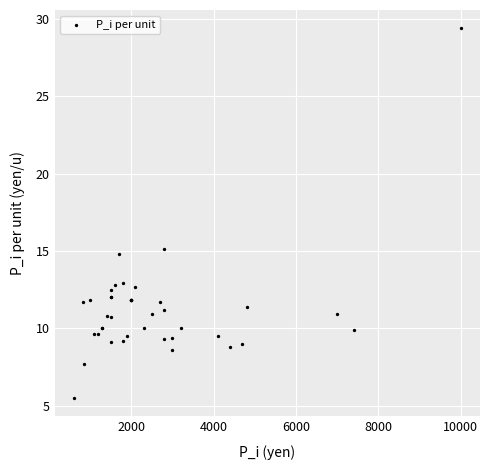

What Y value in the scatter plot is closest to 17?

15.1